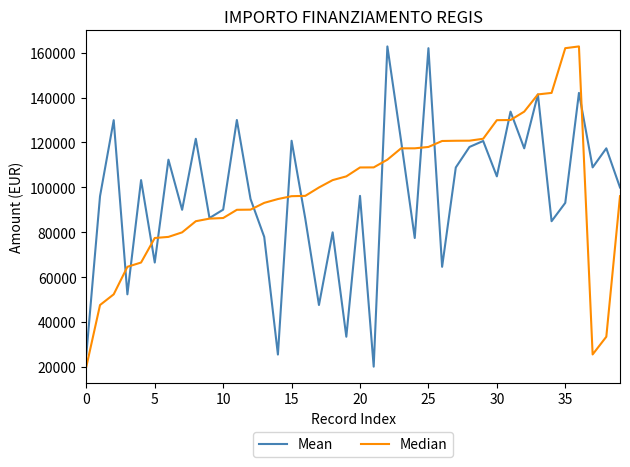

What is the highest value of the Mean series?

162783